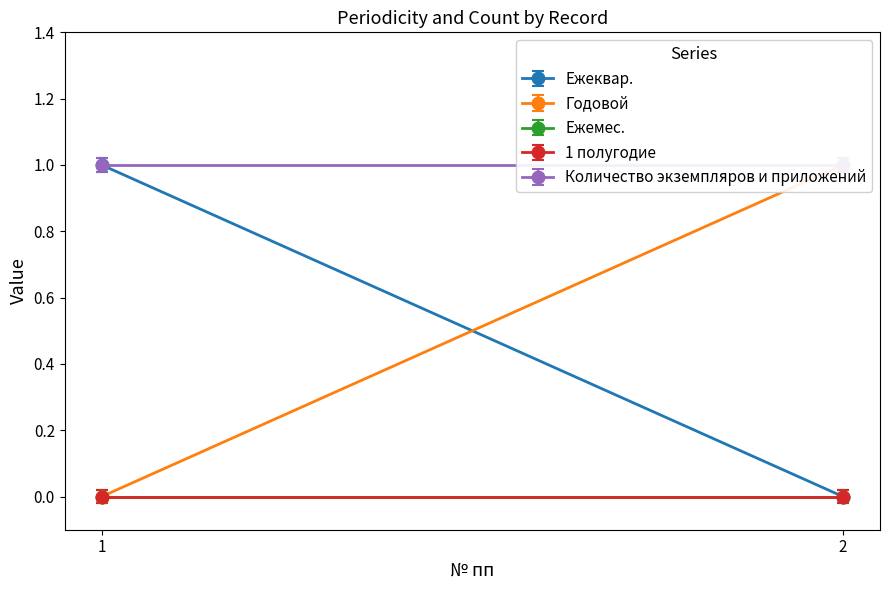

How many lines are shown in the chart?

5